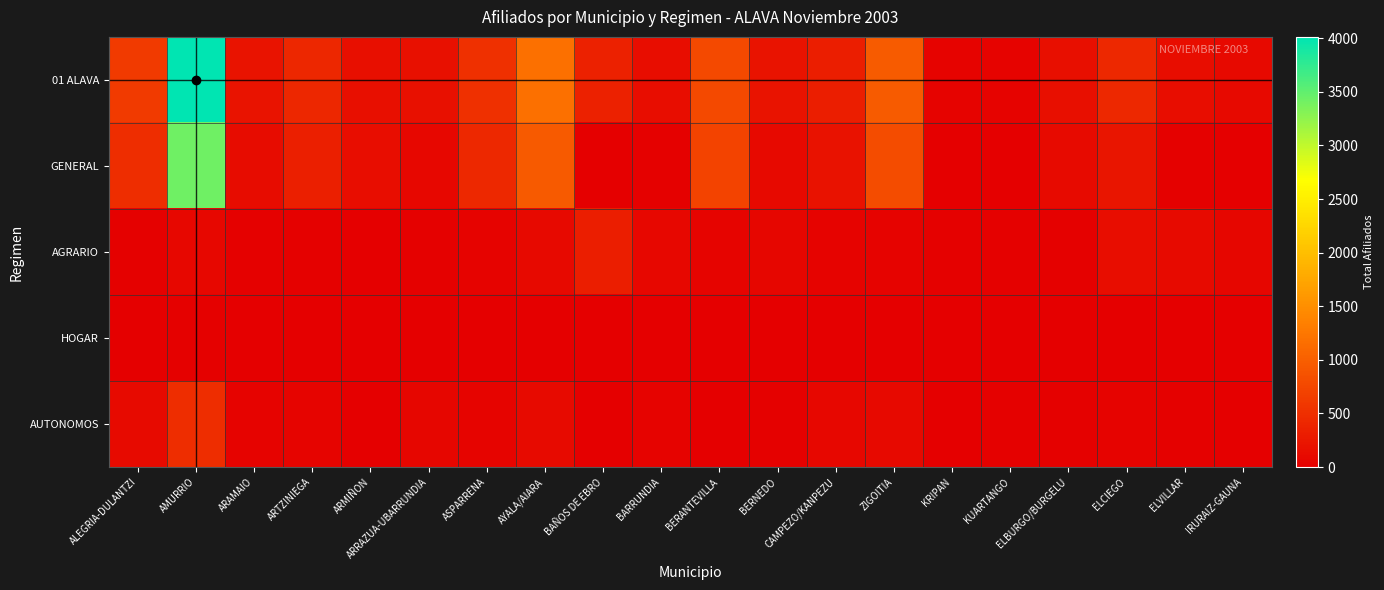

Count the number of data series in this chart.

5